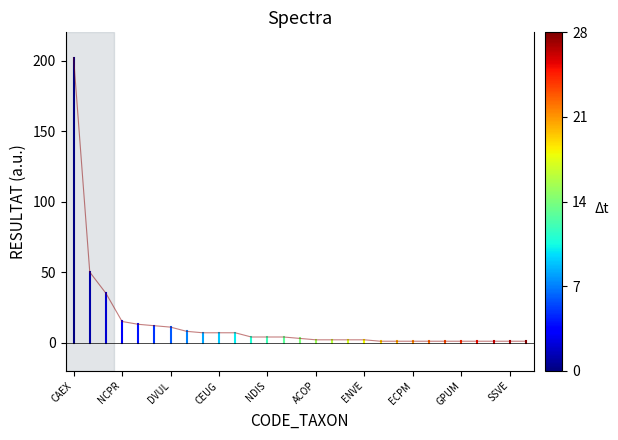

What is the smallest value displayed?

1